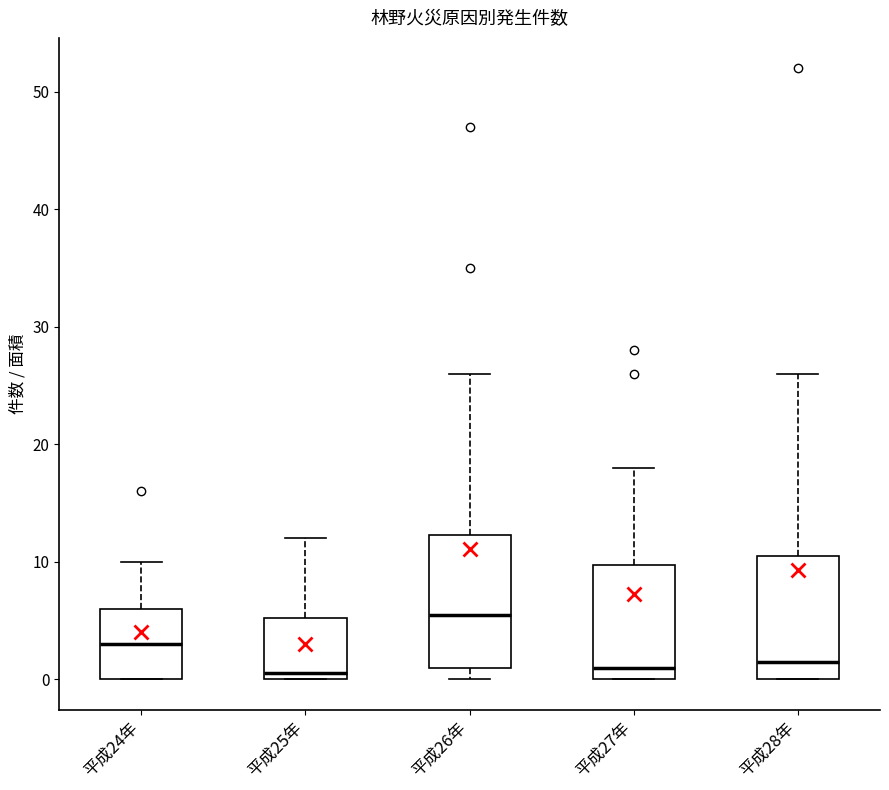

Which box's median line is the highest?

平成26年